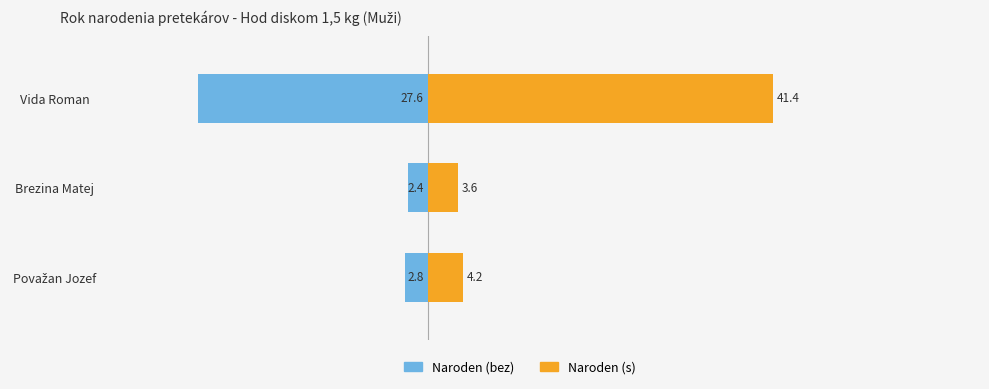

Which series has the widest spread of values?

Naroden (s)